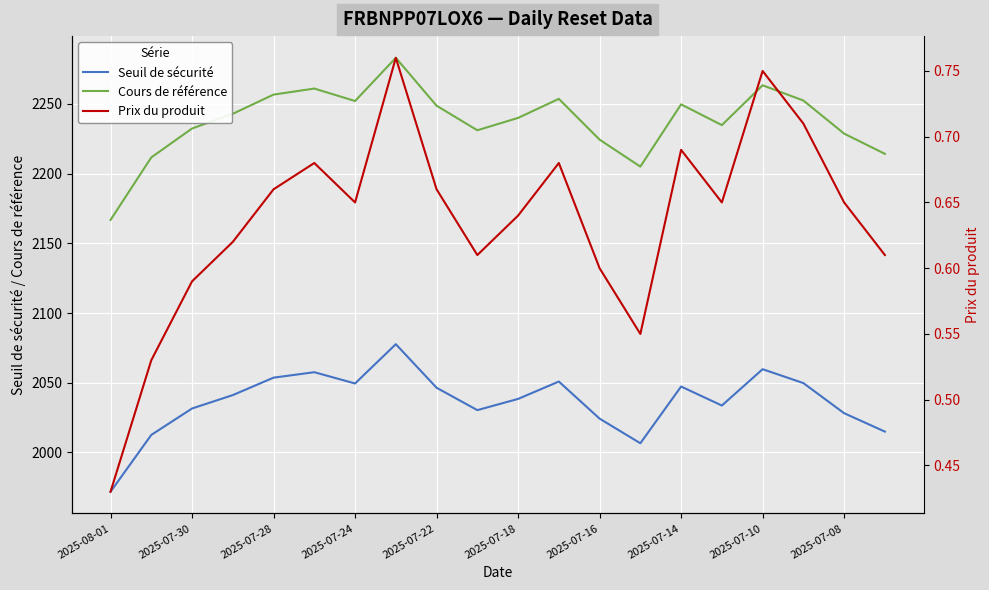

Read the Cours de référence value at 15.

2234.8